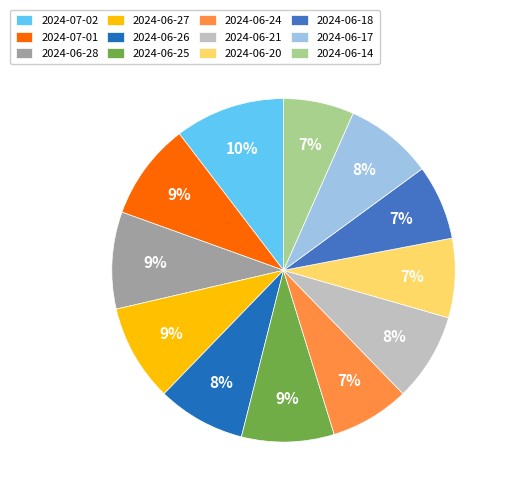

How many slices are in this pie chart?

12